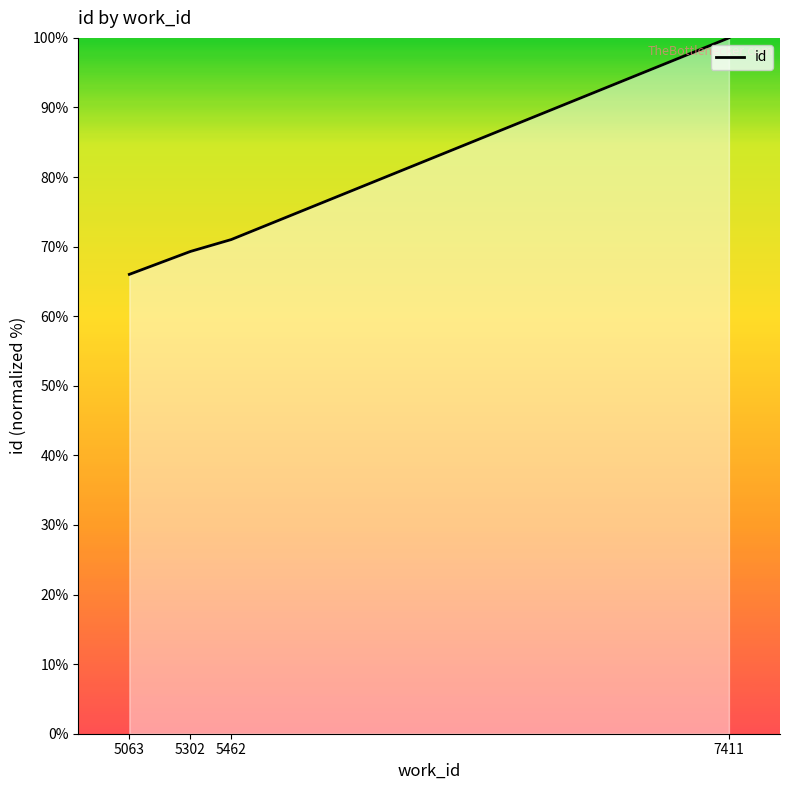

Count the number of categories in the chart.

4